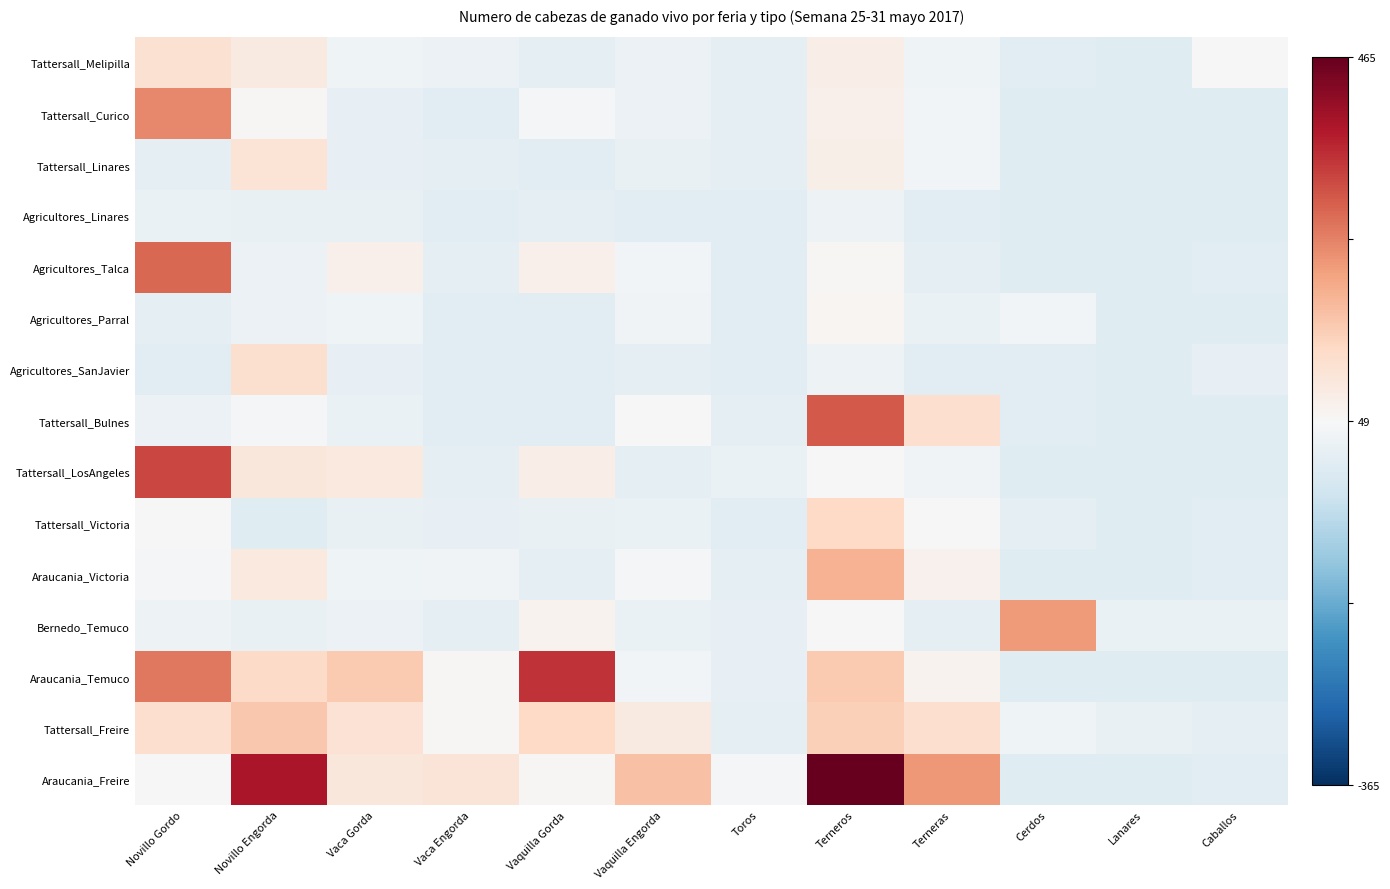

Reading left to right, transcribe all the data shown in this chart.

Tattersall_Melipilla: Novillo Gordo=0.1	Novillo Engorda=0.1	Vaca Gorda=-0.0	Vaca Engorda=-0.1	Vaquilla Gorda=-0.1	Vaquilla Engorda=-0.1	Toros=-0.1	Terneros=0.1	Terneras=-0.0	Cerdos=-0.1	Lanares=-0.1	Caballos=0.0
Tattersall_Curico: Novillo Gordo=0.5	Novillo Engorda=0.0	Vaca Gorda=-0.1	Vaca Engorda=-0.1	Vaquilla Gorda=-0.0	Vaquilla Engorda=-0.1	Toros=-0.1	Terneros=0.1	Terneras=-0.0	Cerdos=-0.1	Lanares=-0.1	Caballos=-0.1
Tattersall_Linares: Novillo Gordo=-0.1	Novillo Engorda=0.1	Vaca Gorda=-0.1	Vaca Engorda=-0.1	Vaquilla Gorda=-0.1	Vaquilla Engorda=-0.1	Toros=-0.1	Terneros=0.1	Terneras=-0.0	Cerdos=-0.1	Lanares=-0.1	Caballos=-0.1
Agricultores_Linares: Novillo Gordo=-0.1	Novillo Engorda=-0.1	Vaca Gorda=-0.1	Vaca Engorda=-0.1	Vaquilla Gorda=-0.1	Vaquilla Engorda=-0.1	Toros=-0.1	Terneros=-0.0	Terneras=-0.1	Cerdos=-0.1	Lanares=-0.1	Caballos=-0.1
Agricultores_Talca: Novillo Gordo=0.6	Novillo Engorda=-0.1	Vaca Gorda=0.0	Vaca Engorda=-0.1	Vaquilla Gorda=0.1	Vaquilla Engorda=-0.0	Toros=-0.1	Terneros=0.0	Terneras=-0.1	Cerdos=-0.1	Lanares=-0.1	Caballos=-0.1
Agricultores_Parral: Novillo Gordo=-0.1	Novillo Engorda=-0.1	Vaca Gorda=-0.0	Vaca Engorda=-0.1	Vaquilla Gorda=-0.1	Vaquilla Engorda=-0.0	Toros=-0.1	Terneros=0.0	Terneras=-0.1	Cerdos=-0.0	Lanares=-0.1	Caballos=-0.1
Agricultores_SanJavier: Novillo Gordo=-0.1	Novillo Engorda=0.2	Vaca Gorda=-0.1	Vaca Engorda=-0.1	Vaquilla Gorda=-0.1	Vaquilla Engorda=-0.1	Toros=-0.1	Terneros=-0.1	Terneras=-0.1	Cerdos=-0.1	Lanares=-0.1	Caballos=-0.1
Tattersall_Bulnes: Novillo Gordo=-0.1	Novillo Engorda=-0.0	Vaca Gorda=-0.1	Vaca Engorda=-0.1	Vaquilla Gorda=-0.1	Vaquilla Engorda=0.0	Toros=-0.1	Terneros=0.6	Terneras=0.2	Cerdos=-0.1	Lanares=-0.1	Caballos=-0.1
Tattersall_LosAngeles: Novillo Gordo=0.7	Novillo Engorda=0.1	Vaca Gorda=0.1	Vaca Engorda=-0.1	Vaquilla Gorda=0.1	Vaquilla Engorda=-0.1	Toros=-0.1	Terneros=-0.0	Terneras=-0.0	Cerdos=-0.1	Lanares=-0.1	Caballos=-0.1
Tattersall_Victoria: Novillo Gordo=0.0	Novillo Engorda=-0.1	Vaca Gorda=-0.1	Vaca Engorda=-0.1	Vaquilla Gorda=-0.1	Vaquilla Engorda=-0.1	Toros=-0.1	Terneros=0.2	Terneras=-0.0	Cerdos=-0.1	Lanares=-0.1	Caballos=-0.1
Araucania_Victoria: Novillo Gordo=-0.0	Novillo Engorda=0.1	Vaca Gorda=-0.0	Vaca Engorda=-0.0	Vaquilla Gorda=-0.1	Vaquilla Engorda=-0.0	Toros=-0.1	Terneros=0.3	Terneras=0.0	Cerdos=-0.1	Lanares=-0.1	Caballos=-0.1
Bernedo_Temuco: Novillo Gordo=-0.0	Novillo Engorda=-0.1	Vaca Gorda=-0.1	Vaca Engorda=-0.1	Vaquilla Gorda=0.0	Vaquilla Engorda=-0.1	Toros=-0.1	Terneros=-0.0	Terneras=-0.1	Cerdos=0.4	Lanares=-0.1	Caballos=-0.1
Araucania_Temuco: Novillo Gordo=0.5	Novillo Engorda=0.2	Vaca Gorda=0.3	Vaca Engorda=0.0	Vaquilla Gorda=0.7	Vaquilla Engorda=-0.0	Toros=-0.1	Terneros=0.3	Terneras=0.0	Cerdos=-0.1	Lanares=-0.1	Caballos=-0.1
Tattersall_Freire: Novillo Gordo=0.2	Novillo Engorda=0.3	Vaca Gorda=0.1	Vaca Engorda=0.0	Vaquilla Gorda=0.2	Vaquilla Engorda=0.1	Toros=-0.1	Terneros=0.2	Terneras=0.2	Cerdos=-0.0	Lanares=-0.1	Caballos=-0.1
Araucania_Freire: Novillo Gordo=-0.0	Novillo Engorda=0.8	Vaca Gorda=0.1	Vaca Engorda=0.1	Vaquilla Gorda=0.0	Vaquilla Engorda=0.3	Toros=-0.0	Terneros=1.0	Terneras=0.4	Cerdos=-0.1	Lanares=-0.1	Caballos=-0.1